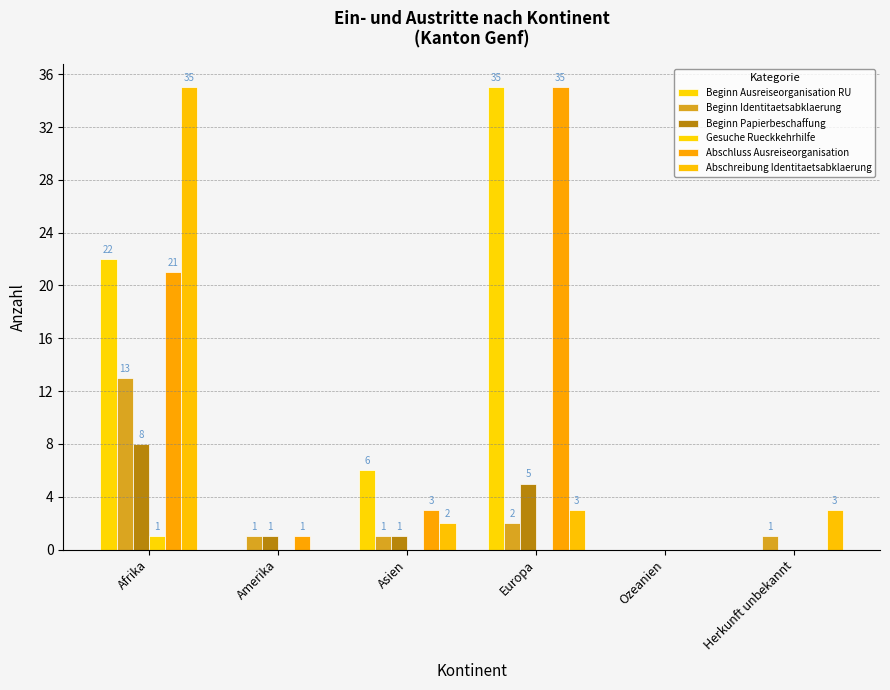

How many categories are shown in the chart?

6